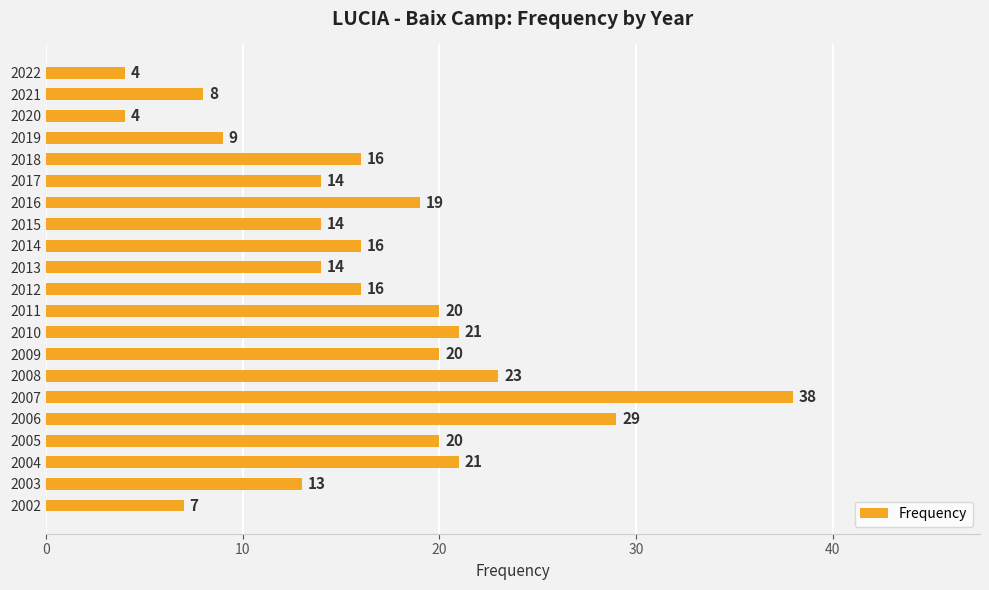

Which has a higher value, 2010 or 2009?

2010